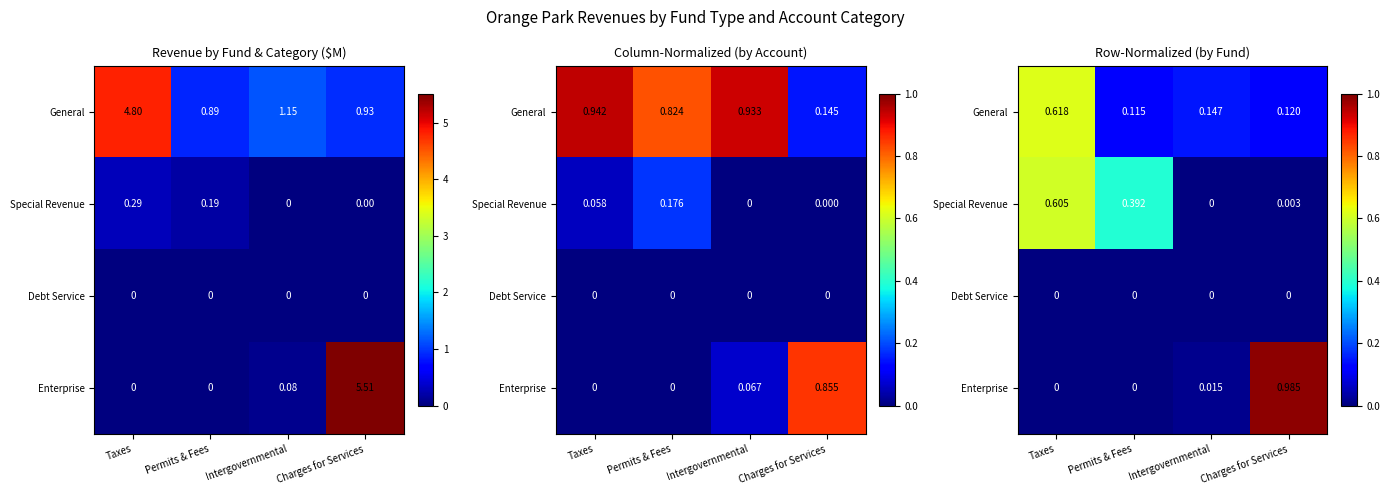

True or false: Debt Service has a value of 0.0 at Taxes.

True